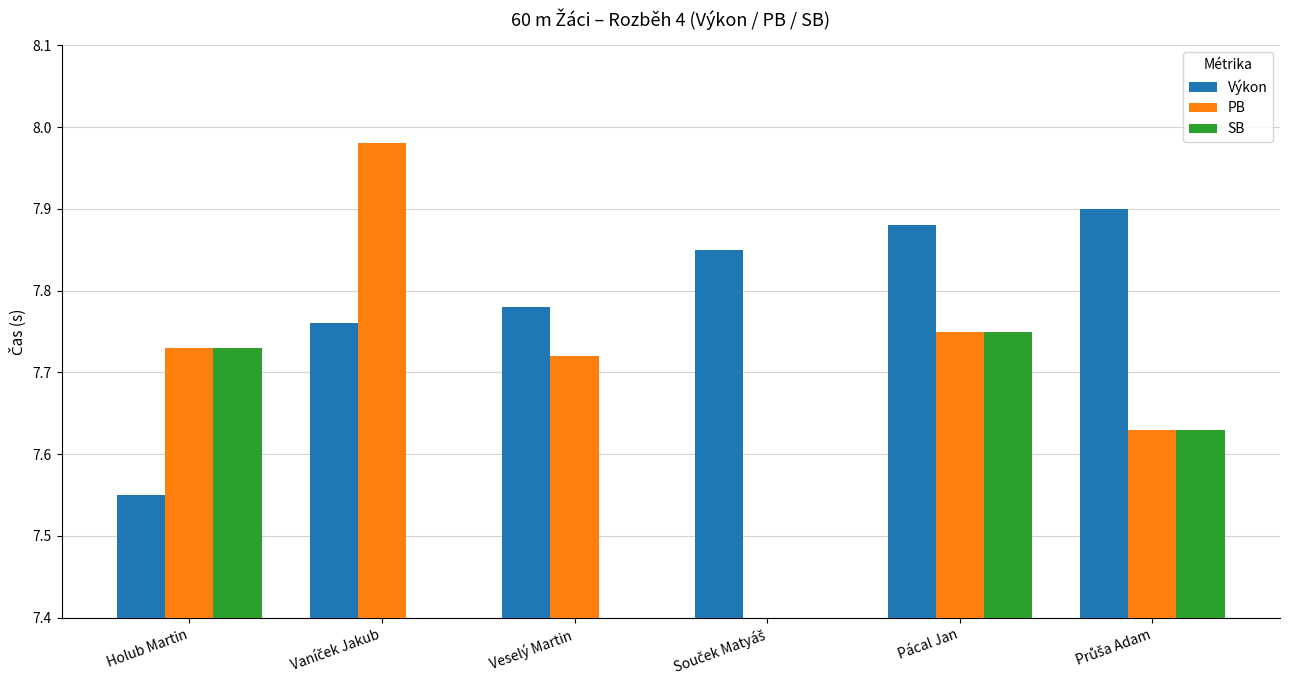

What is the label of the 2nd bar from the right?

Pácal Jan